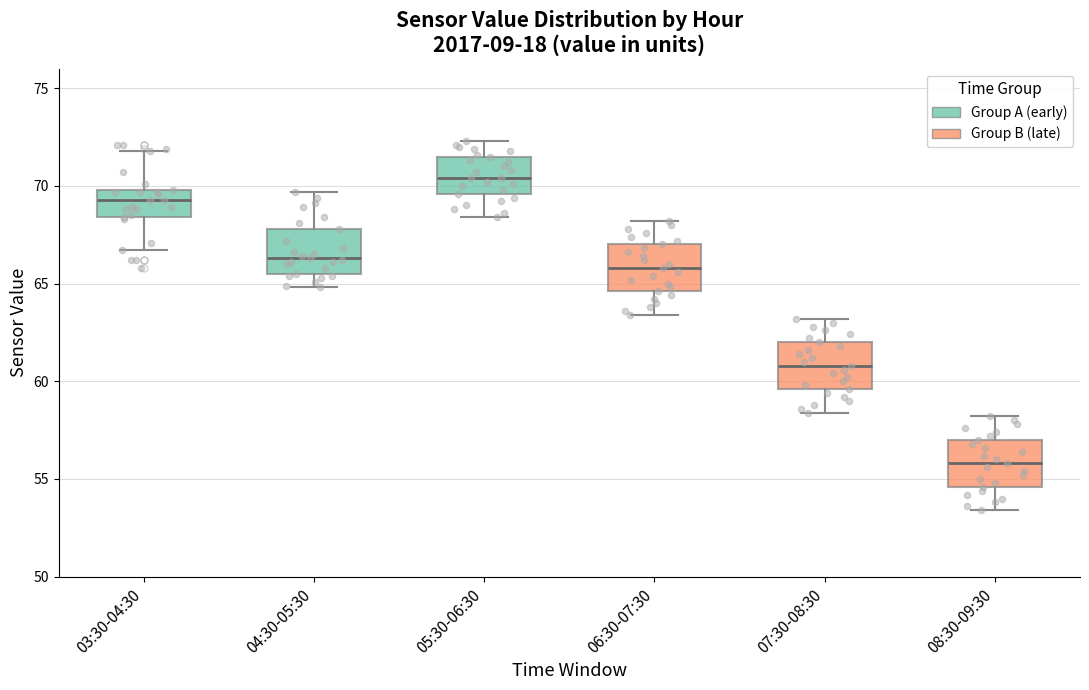

Reading left to right, transcribe this box plot: for each box, give where its median line is, the range the box spans, and where its two whiskers end, as read against the y-axis. The values are not printed on the chart, so give them approximately, as read against the axis.

03:30-04:30: median 69.5, box 68.5 to 70.0, whiskers 66.5 to 72.0
04:30-05:30: median 66.5, box 65.5 to 68.0, whiskers 65.0 to 69.5
05:30-06:30: median 70.5, box 69.5 to 71.5, whiskers 68.5 to 72.5
06:30-07:30: median 66.0, box 64.5 to 67.0, whiskers 63.5 to 68.0
07:30-08:30: median 61.0, box 59.5 to 62.0, whiskers 58.5 to 63.0
08:30-09:30: median 56.0, box 54.5 to 57.0, whiskers 53.5 to 58.0